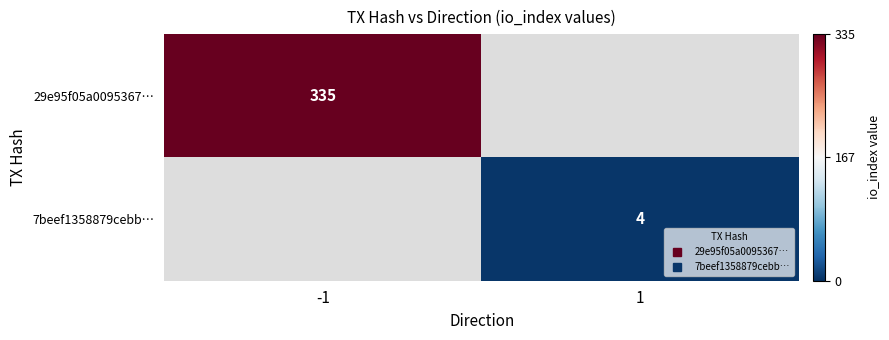

Is the value of 29e95f05a0095367… at -1 greater than the value of 7beef1358879cebb… at 1?

Yes